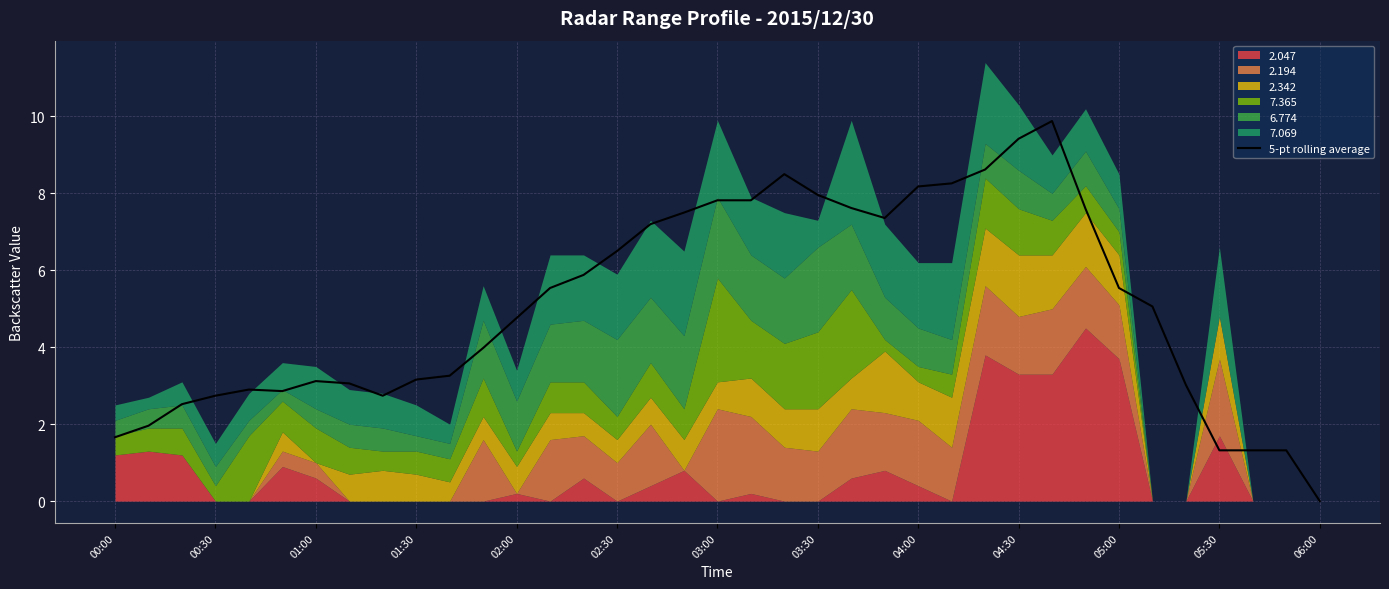

Which category has the lowest value in the 5-pt rolling average series?

06:00